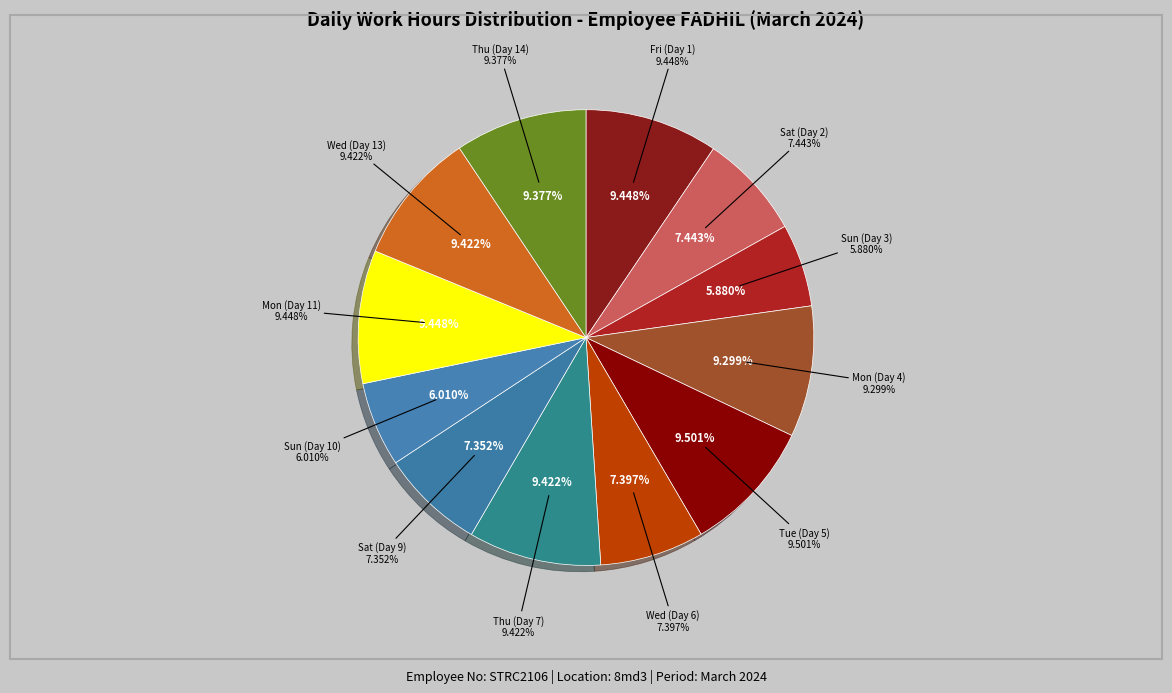

Is there a majority slice in this chart?

No